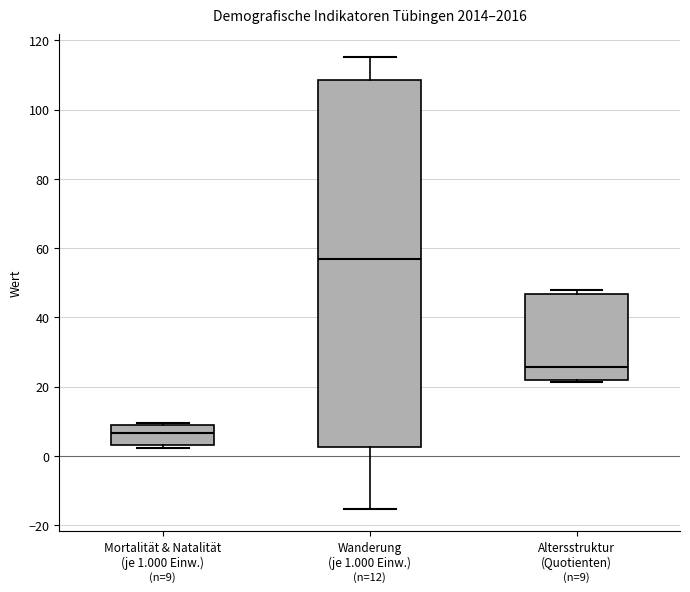

Which box's median line is the lowest?

Mortalität & Natalität (je 1.000 Einw.)